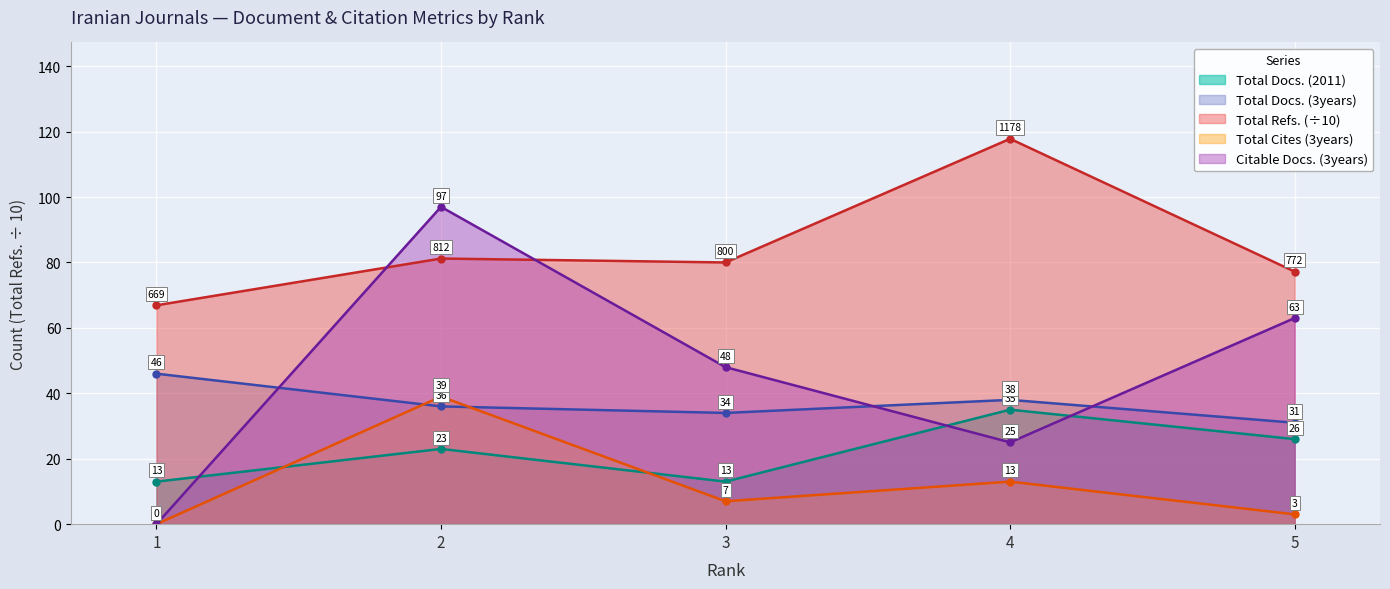

Is it true that Total Docs. (2011) equals 35.0 at 4?

True